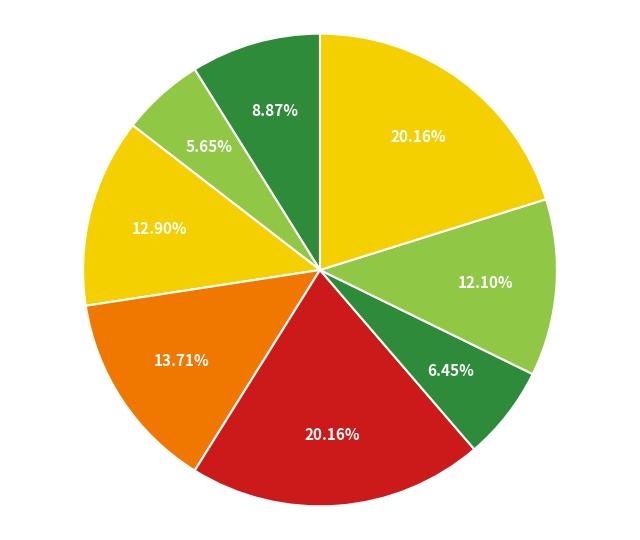

Rank the categories by value from lowest to highest.

2, 6, 1, 7, 3, 4, 5, 8